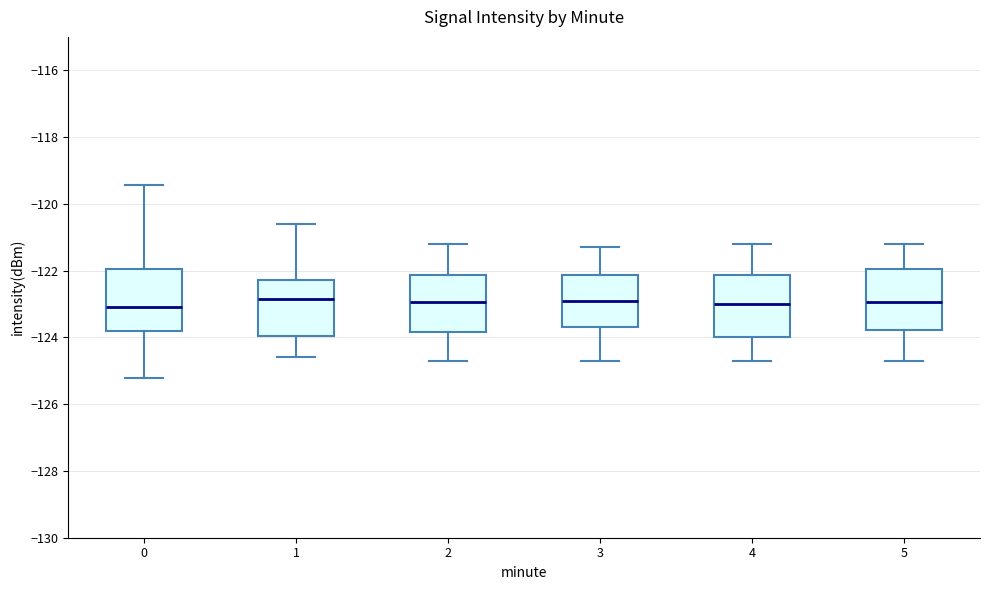

Reading left to right, read every box against the y-axis: the position of its median line, the range the box covers, and the ends of its whiskers. The values are not printed on the chart, so give them approximately, as read against the axis.

0: median -123.0, box -123.8 to -122.0, whiskers -125.2 to -119.4
1: median -122.8, box -124.0 to -122.2, whiskers -124.6 to -120.6
2: median -123.0, box -123.8 to -122.2, whiskers -124.6 to -121.2
3: median -122.8, box -123.6 to -122.2, whiskers -124.6 to -121.2
4: median -123.0, box -124.0 to -122.2, whiskers -124.6 to -121.2
5: median -123.0, box -123.8 to -122.0, whiskers -124.6 to -121.2